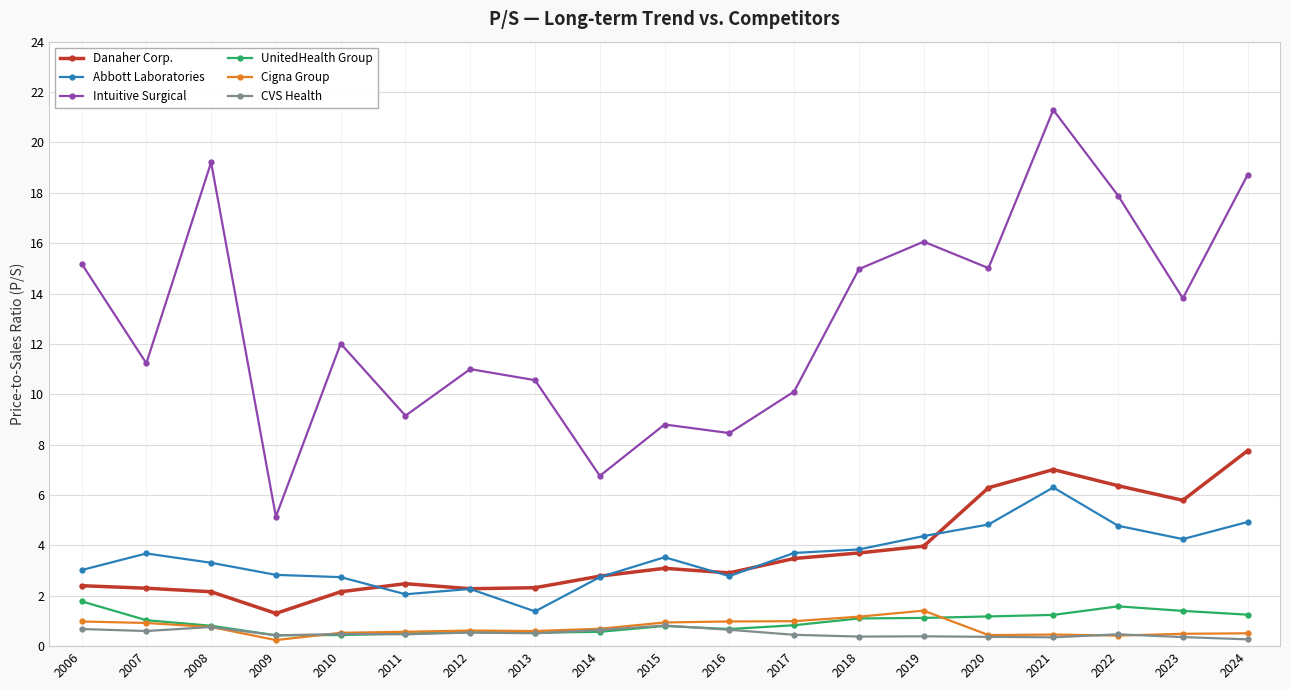

What is the approximate value of Intuitive Surgical at 2013?

10.6